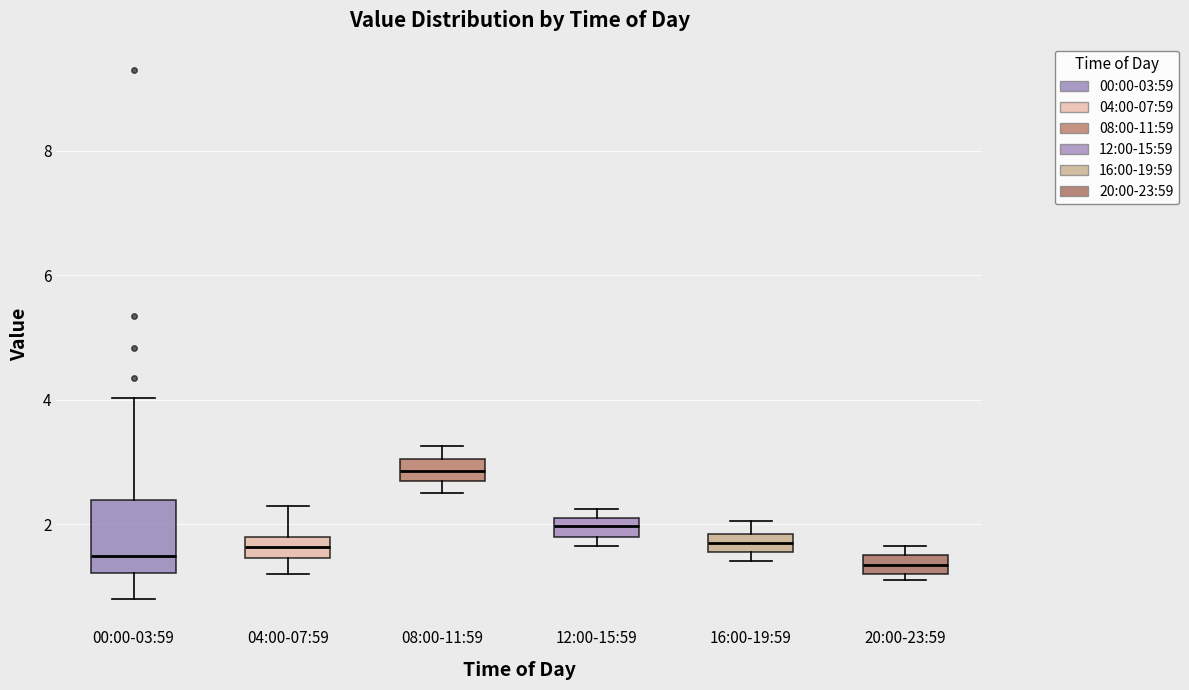

Which box's median line is the highest?

08:00-11:59